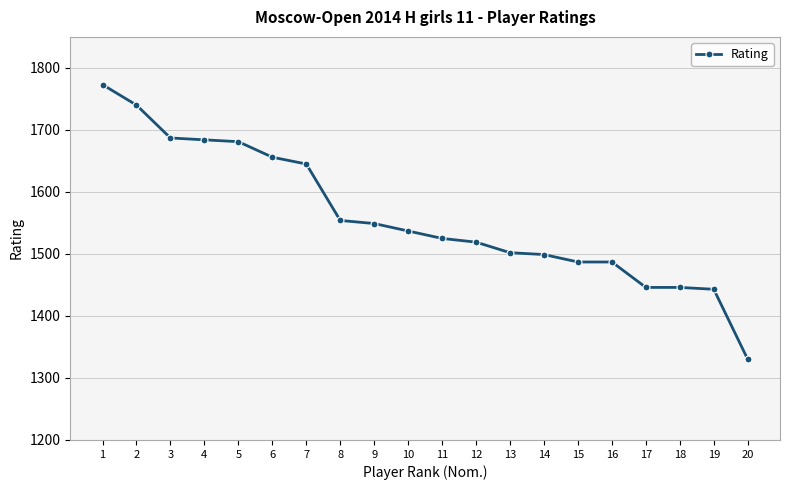

How many lines are shown in the chart?

1